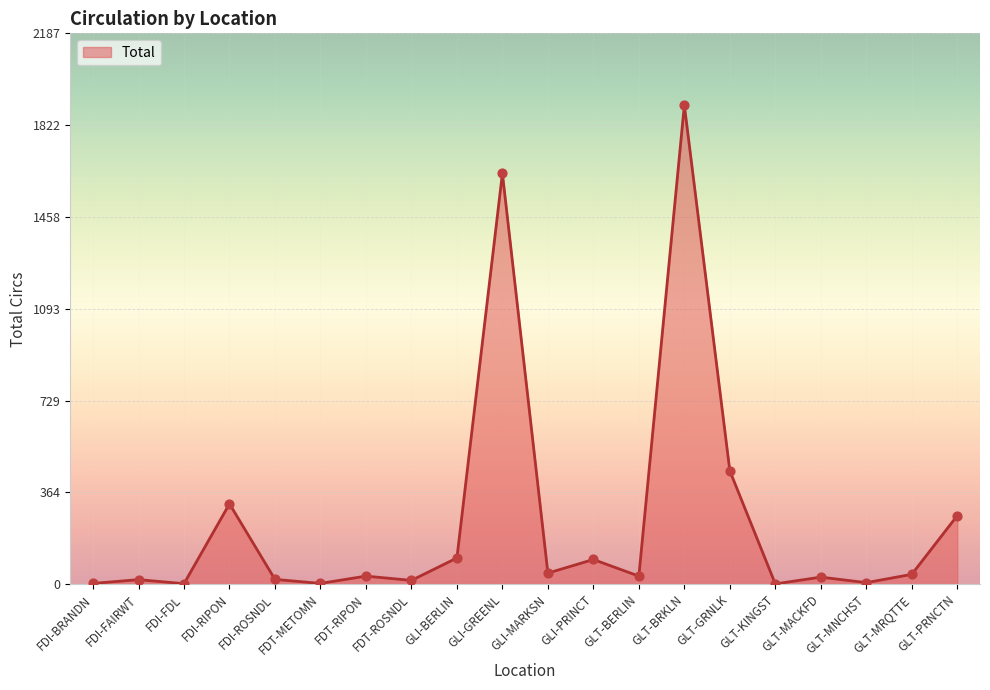

Approximately how many times larger is the value at GLT-KINGST compared to FDI-BRANDN?

0.3